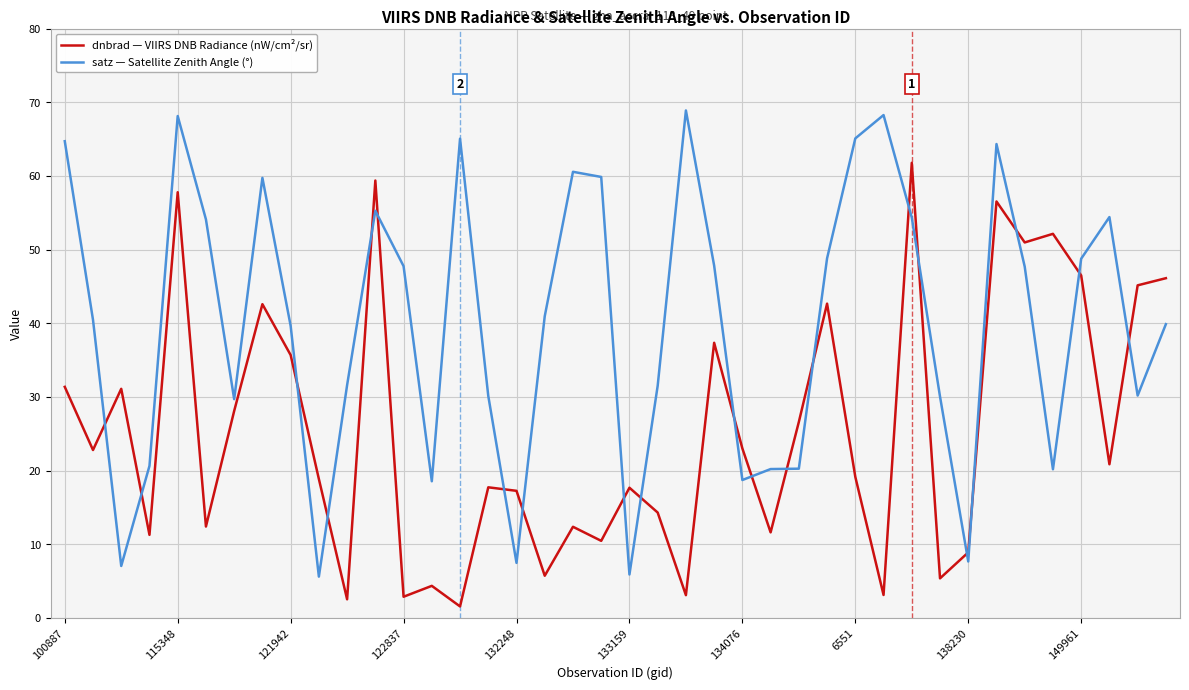

Which series has the largest total across all categories?

satz — Satellite Zenith Angle (°)